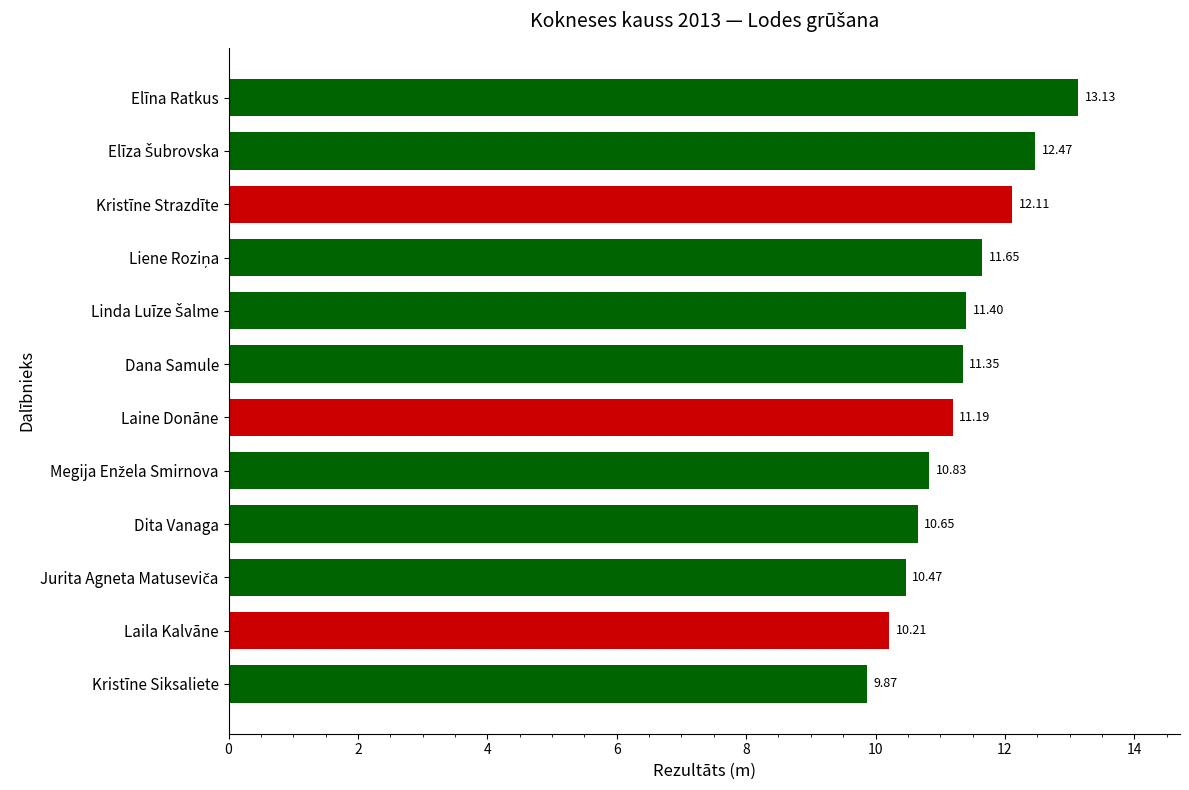

Between Elīna Ratkus and Dita Vanaga, which is larger?

Elīna Ratkus